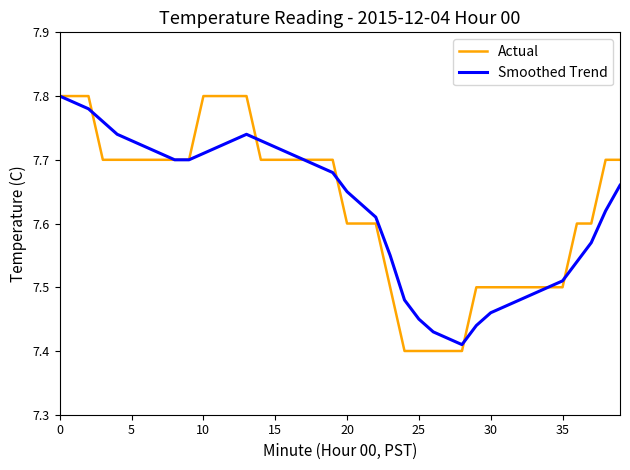

True or false: Smoothed Trend has more than 1 points higher than both neighbors.

False